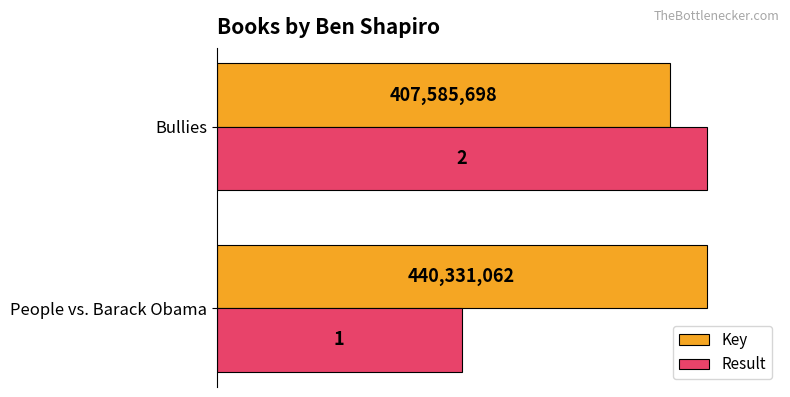

Which series has the widest spread of values?

Result